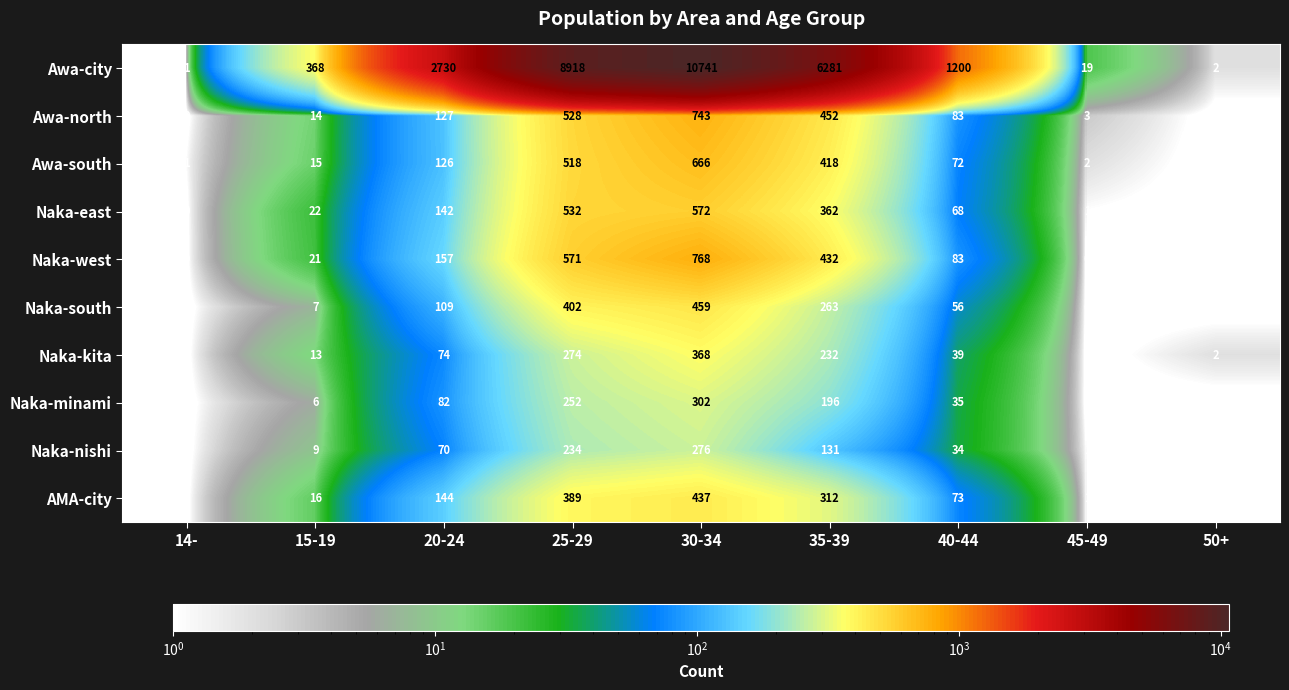

Which series has the largest total across all categories?

Awa-city